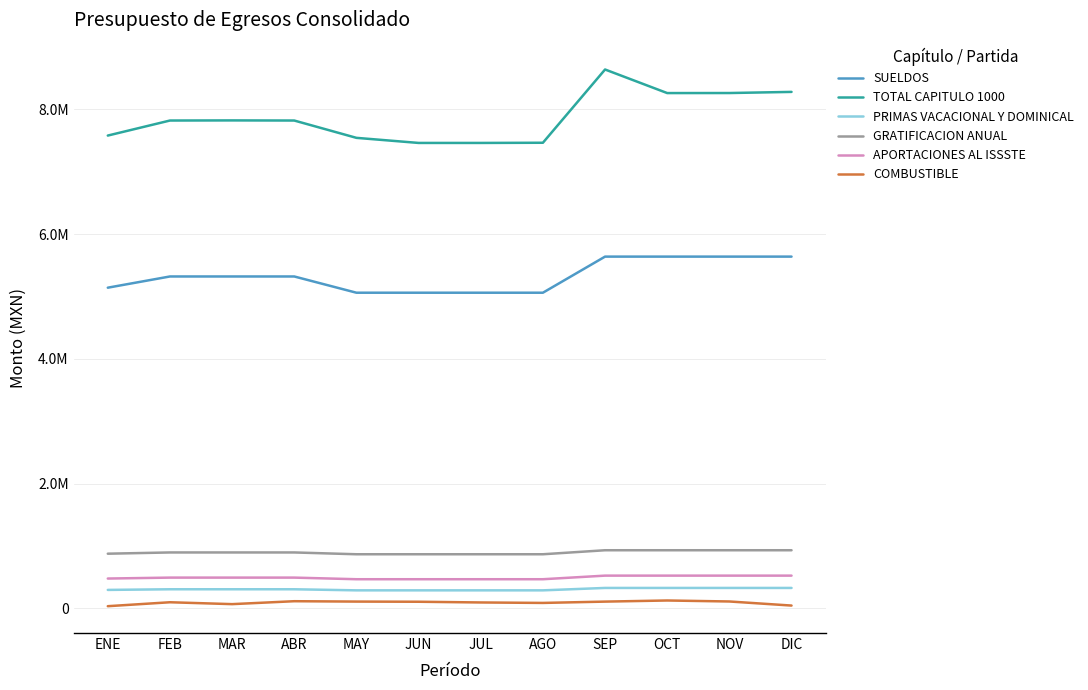

Is this an area chart (filled region under the line)?

No